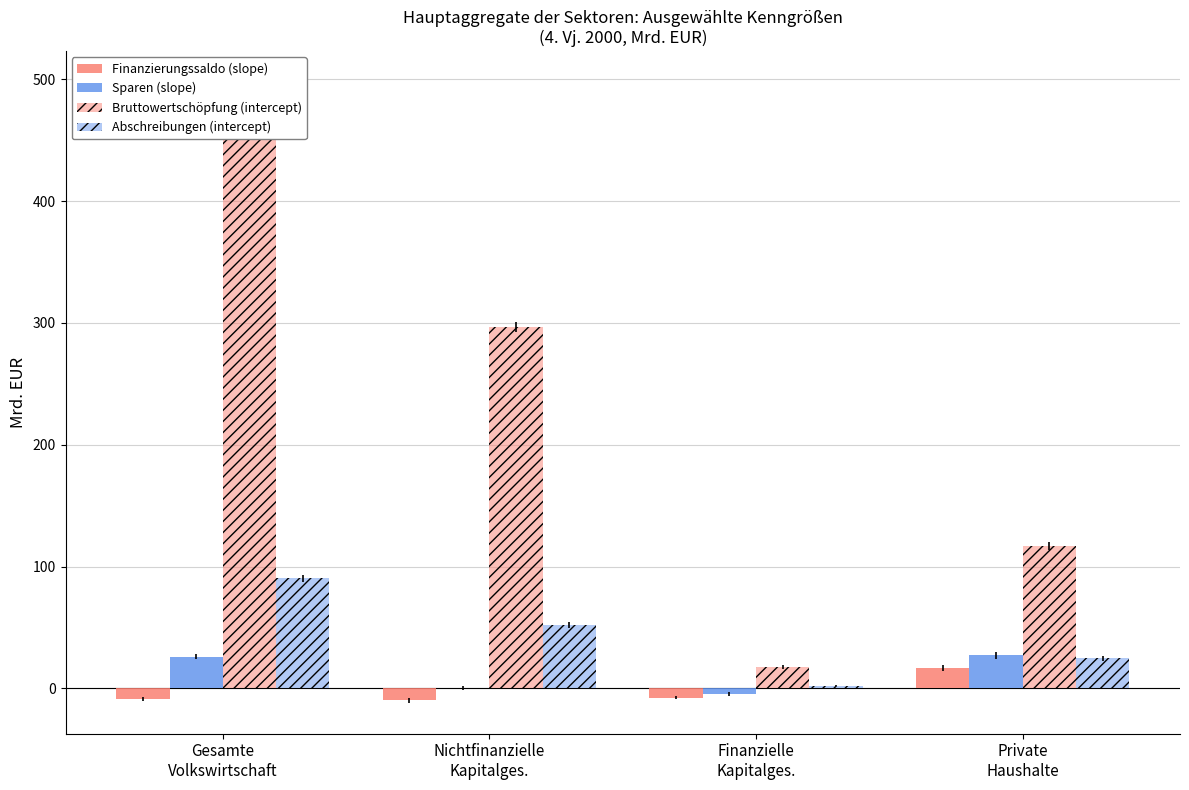

What is the greatest value displayed?

492.7